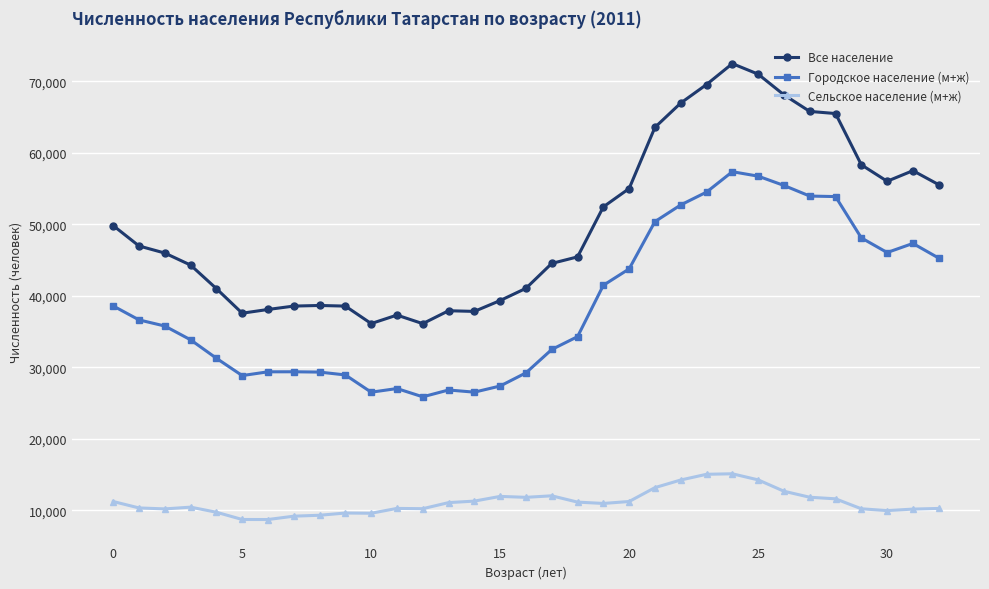

Which series has the largest total across all categories?

Все население